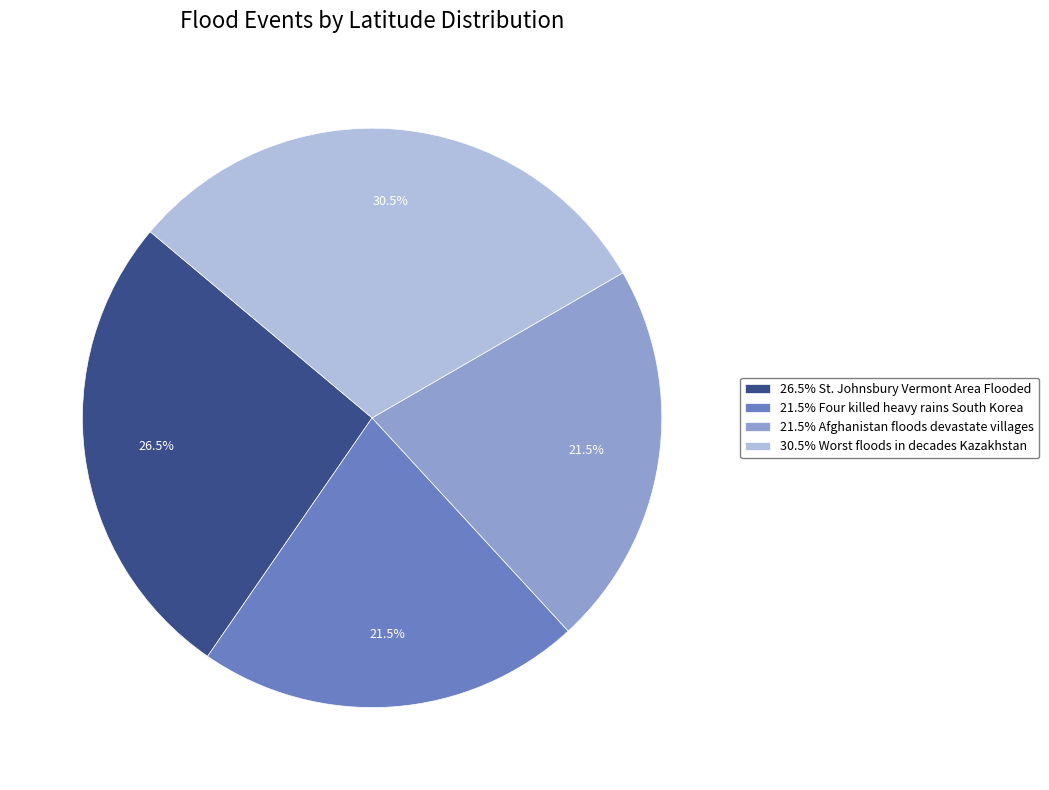

What is the ratio of the value at 26.5% St. Johnsbury Vermont Area Flooded to the value at 21.5% Four killed heavy rains South Korea?

1.2